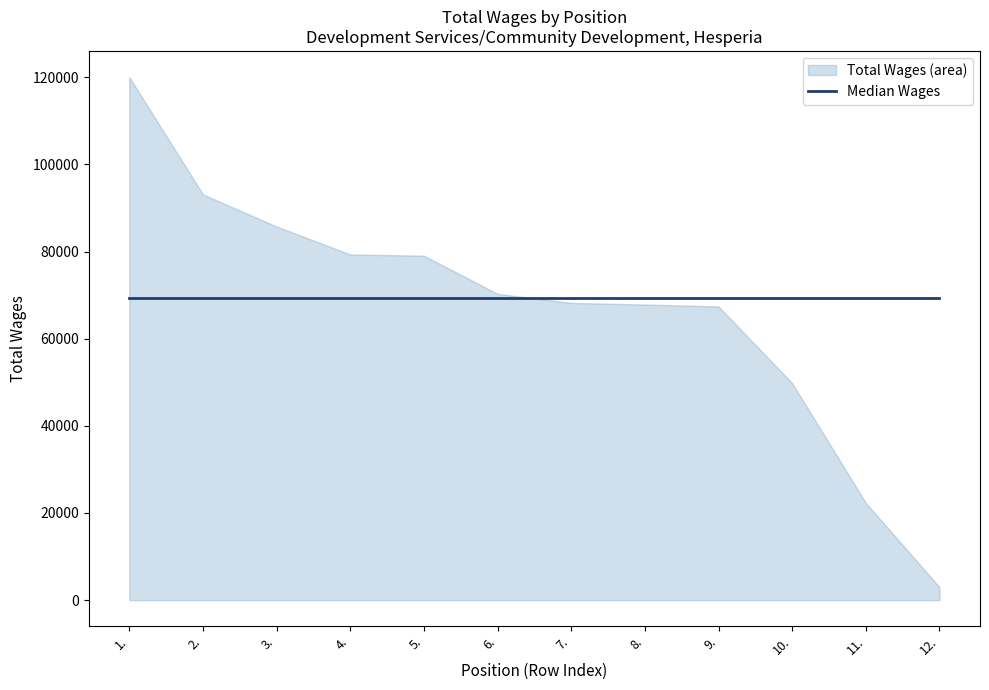

At which category does the chart reach its minimum across all series?

12.